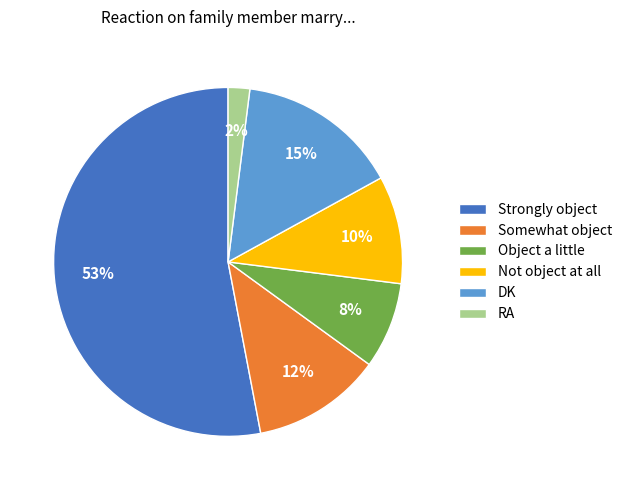

Is the sum of RA and Somewhat object greater than half?

No